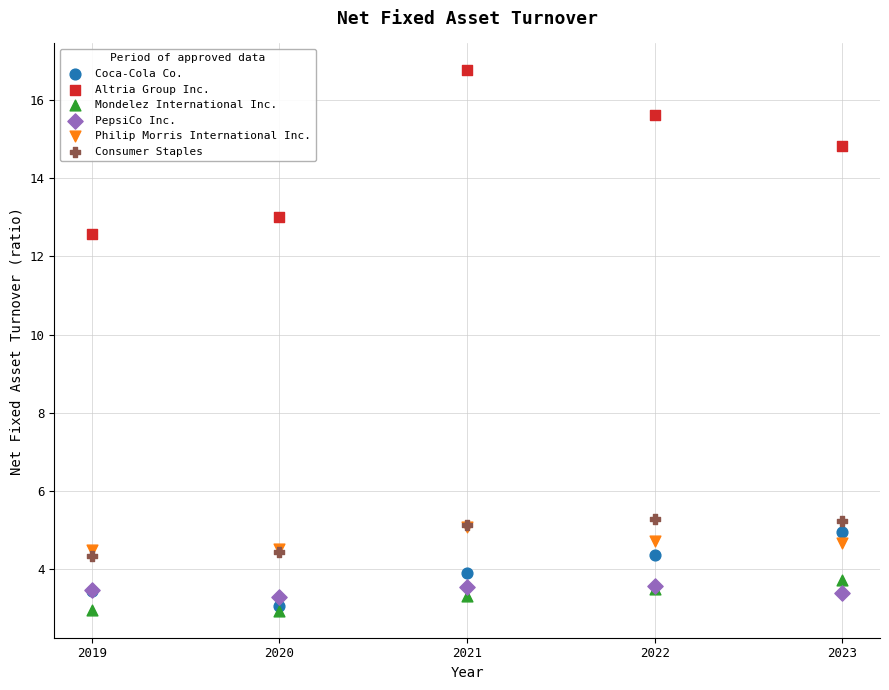

Across all series, what Y value is closest to 9?

12.6